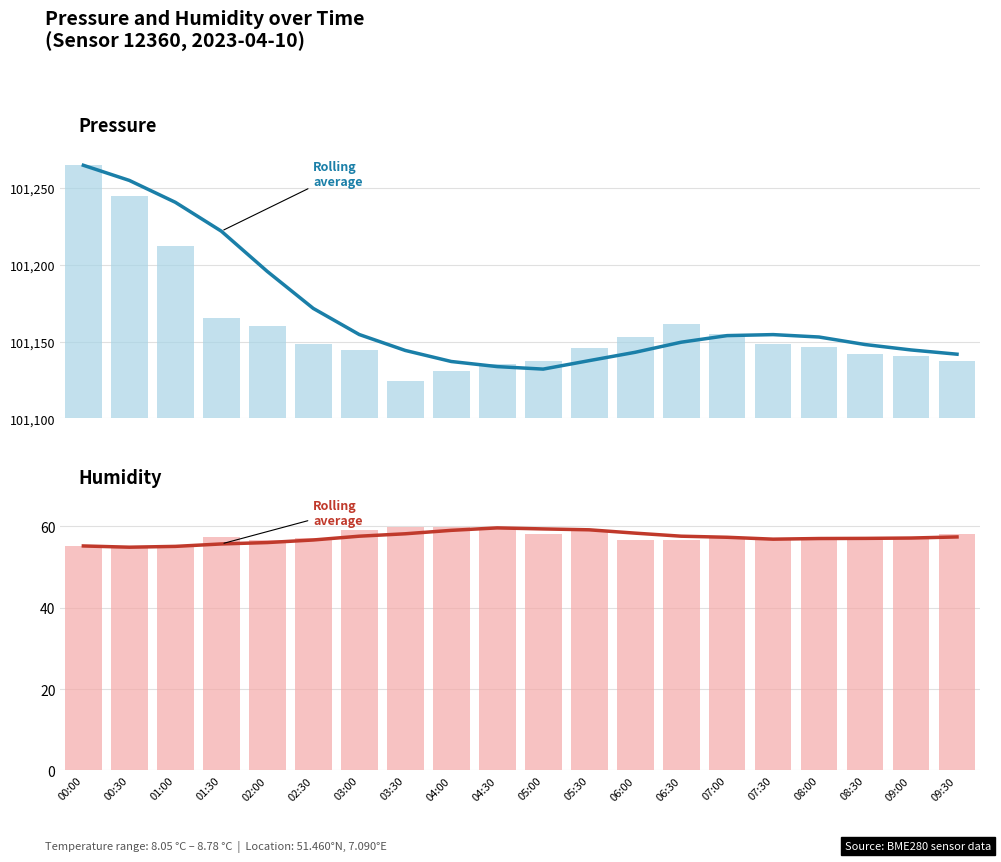

What is the total value across all series at 04:00?

187.0